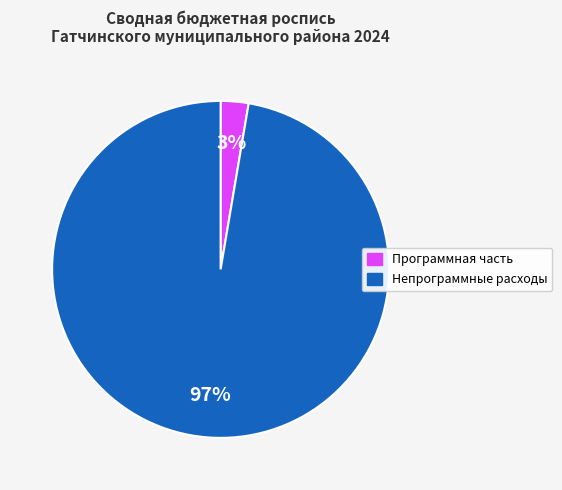

To the nearest percent, what is the average slice percentage?

50%